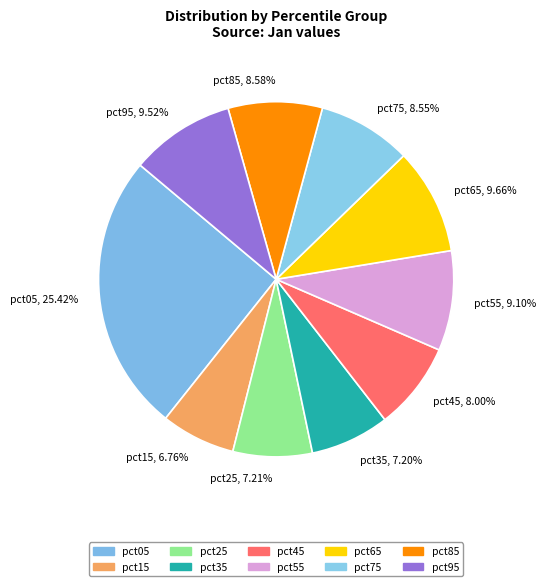

Is it true that pct25 is 13% of the pie?

False